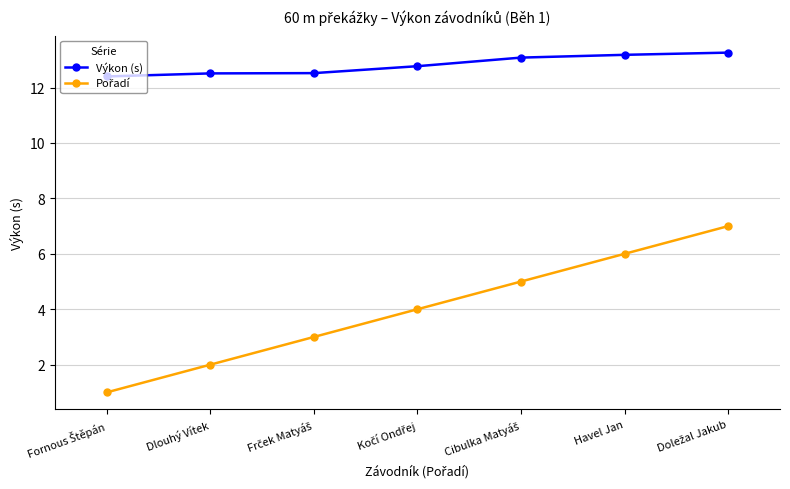

What is the maximum value shown in the chart?

13.3